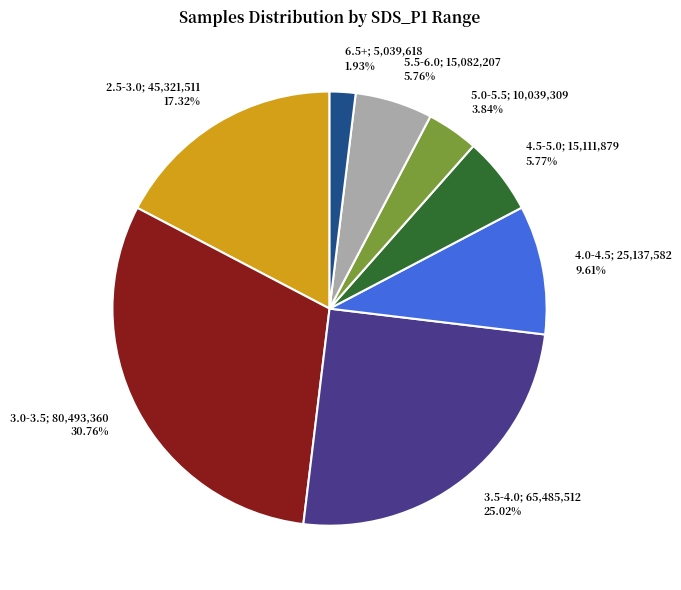

Is there a majority slice in this chart?

No